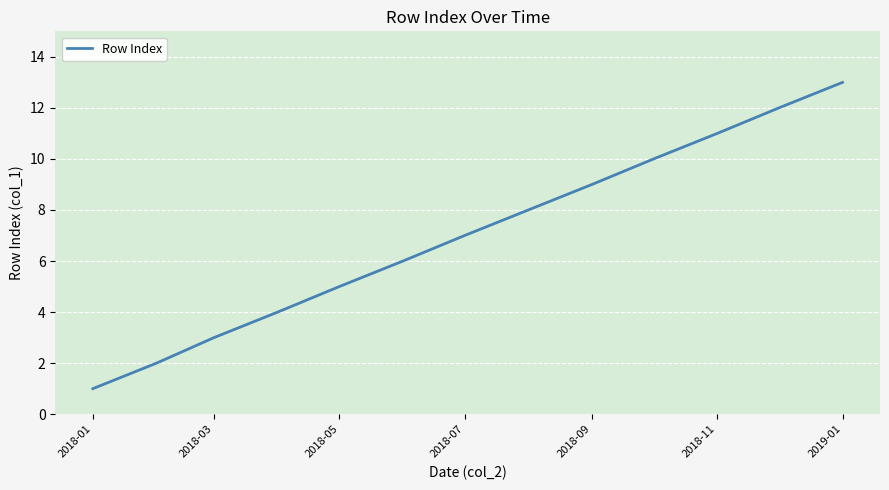

What is the greatest value displayed?

13